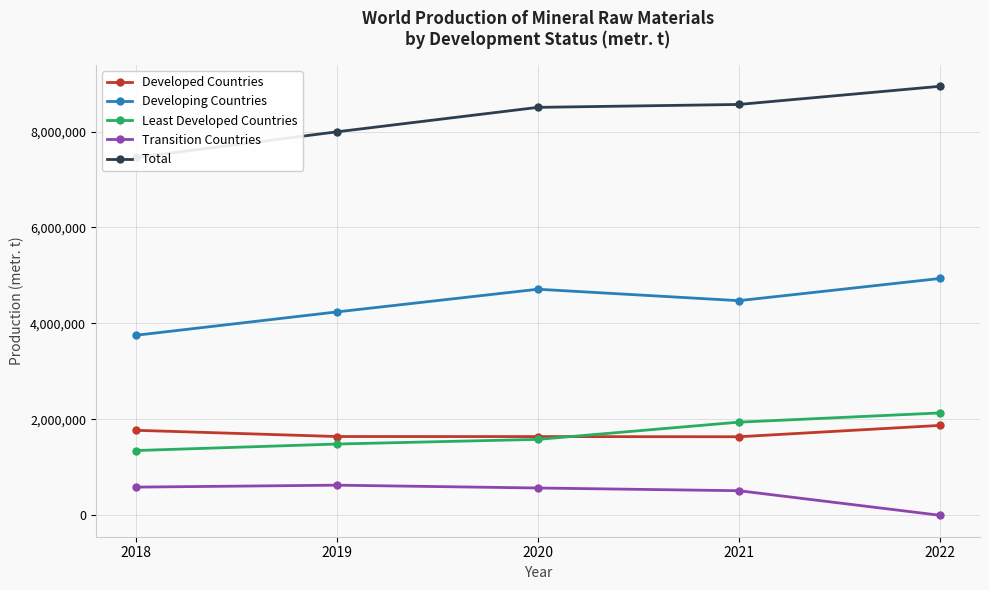

True or false: Developing Countries and Total cross at least once.

False